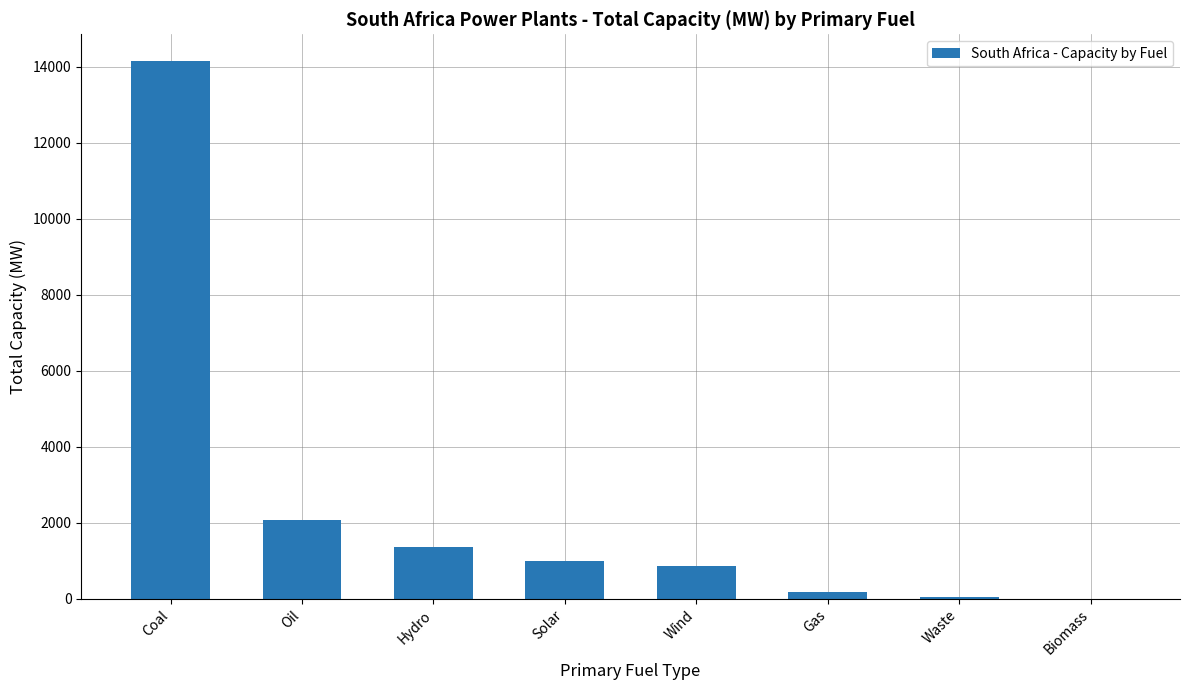

Read the value at Hydro.

1370.0